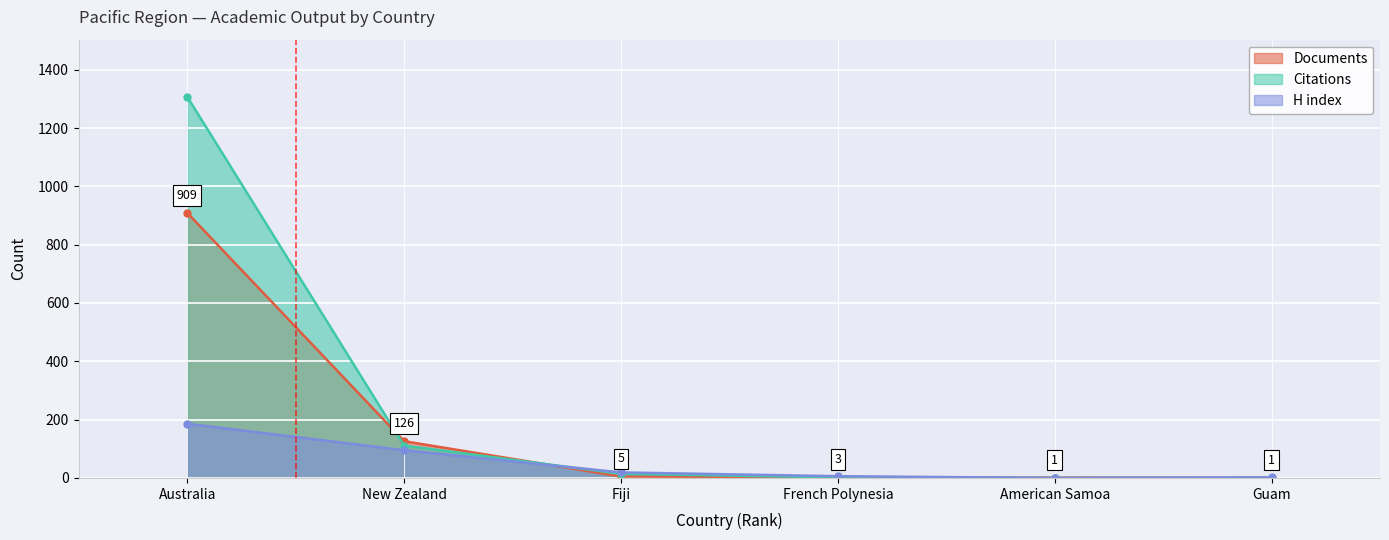

The Citations series shows 0 at Guam. True or false?

True